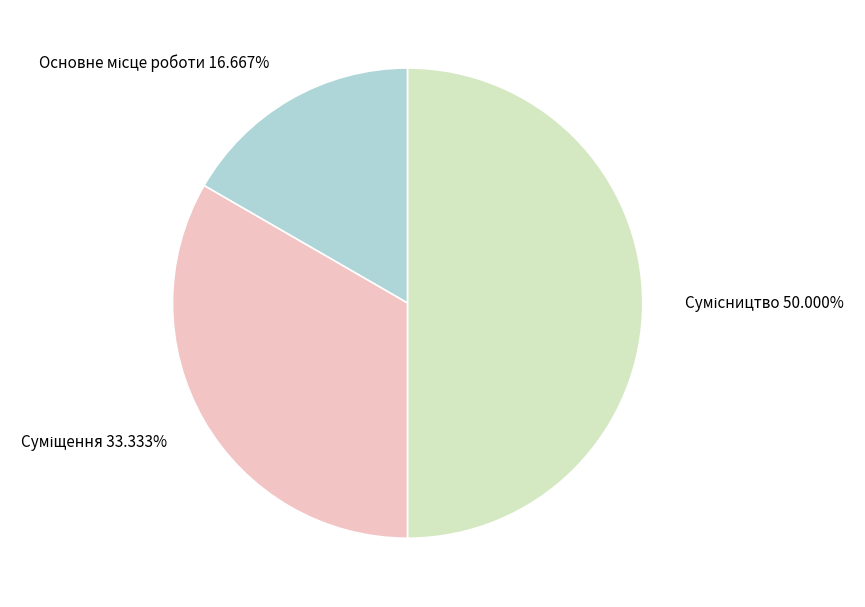

Between Сумісництво and Основне місце роботи, which is larger?

Сумісництво